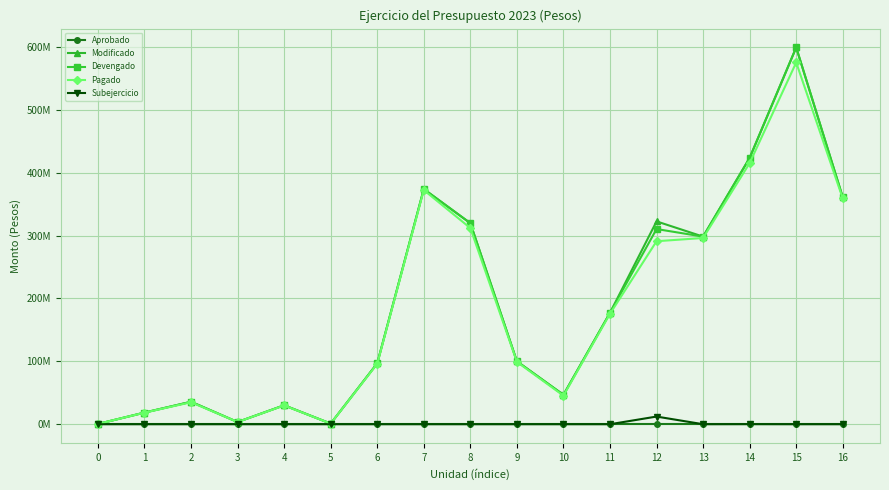

Where is the first local minimum for Subejercicio?

13